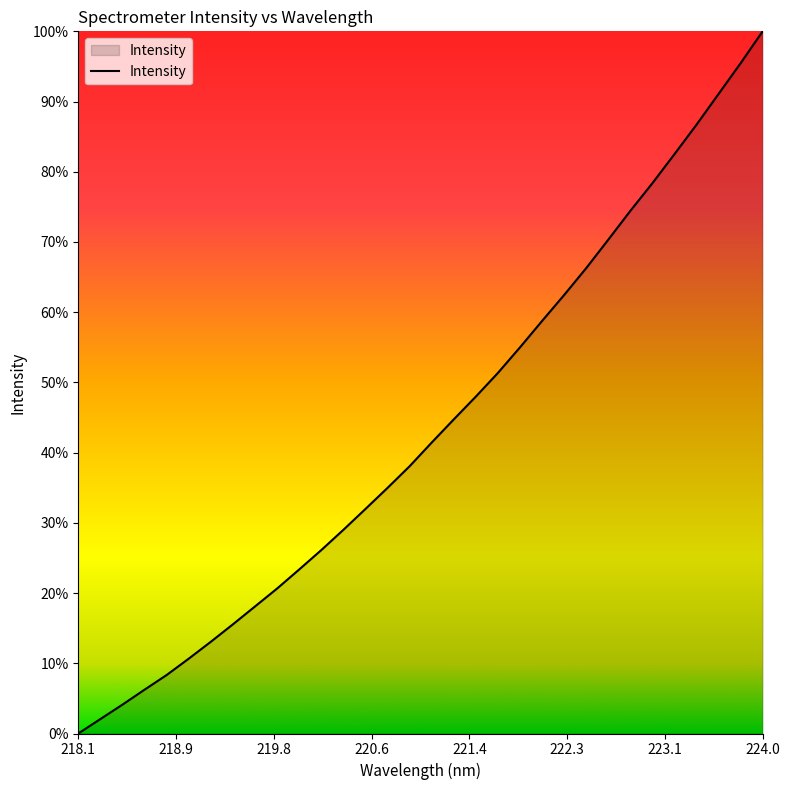

Is this an area chart (filled region under the line)?

Yes